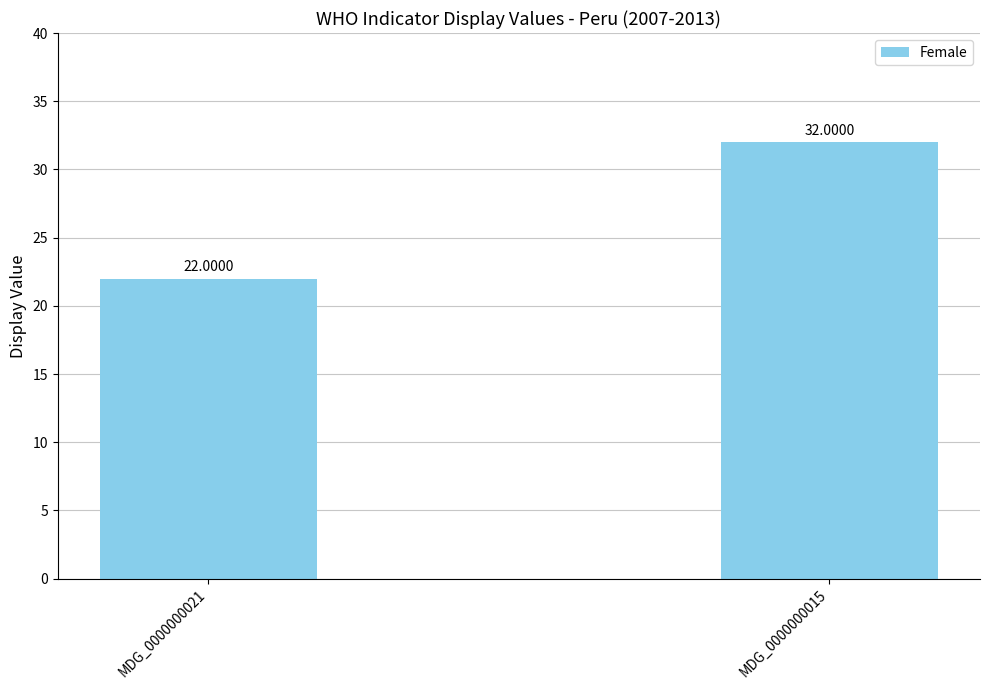

How many values are between 22 and 32?

2